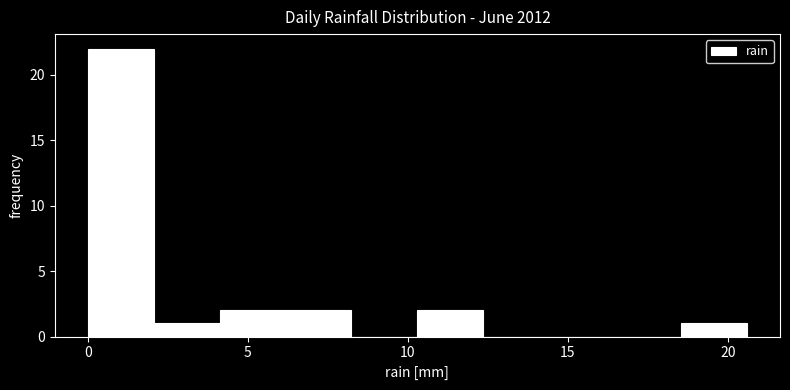

Over which range of the x-axis is the bar tallest?

0.0 to 2.0